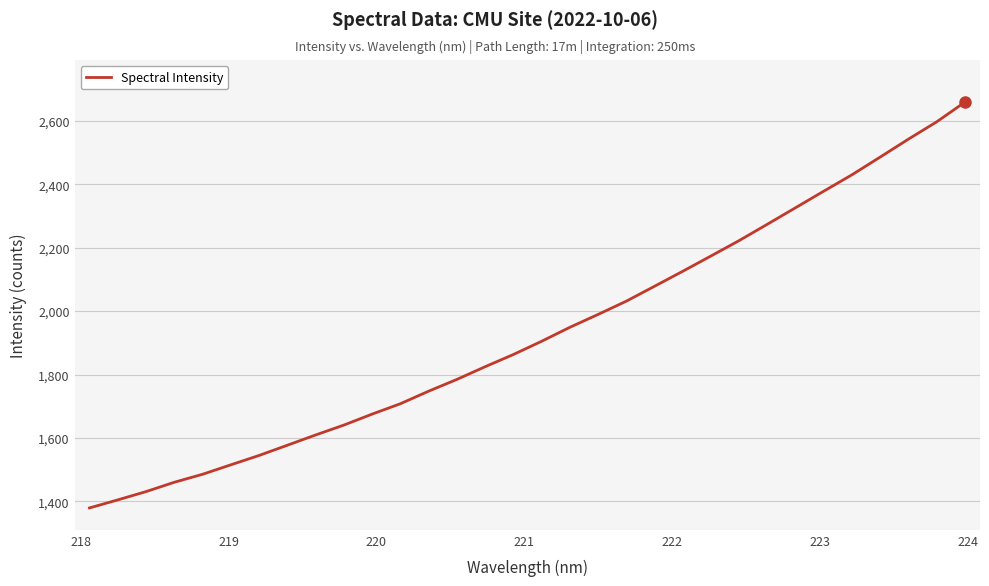

What is the minimum value shown in the chart?

1379.2